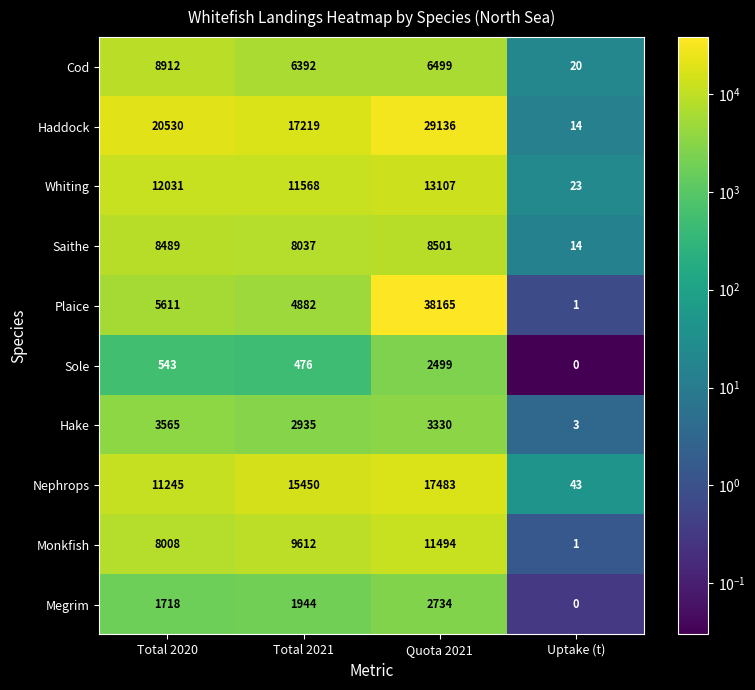

How many Monkfish values are between 8008 and 11494?

3